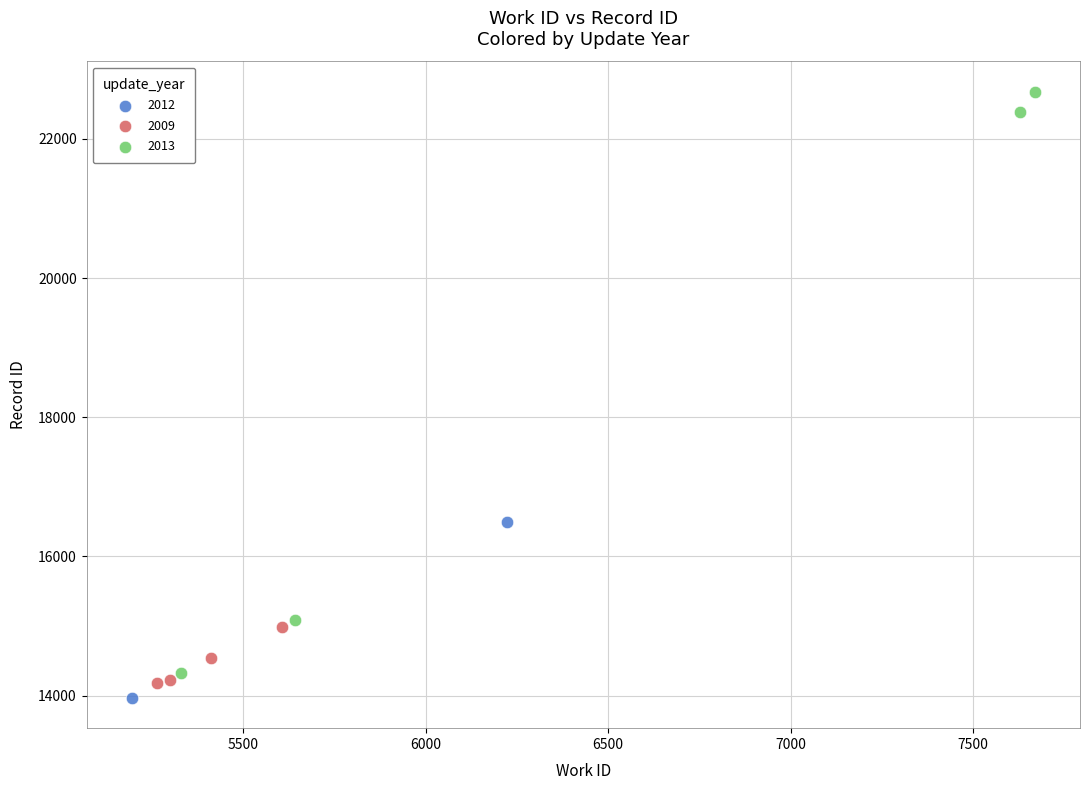

Which series has the largest Y range (max minus min)?

2013